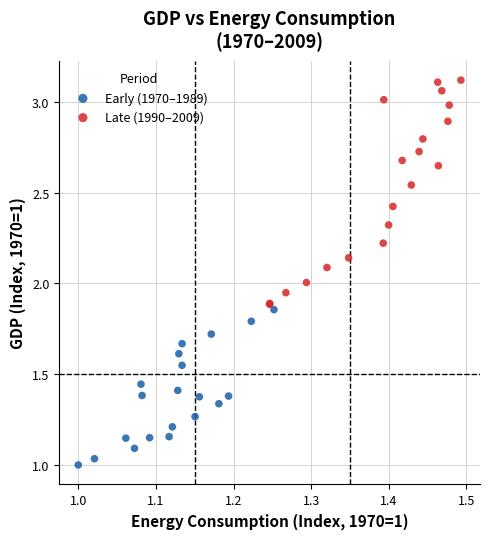

What are all the series names shown in the legend?

Early (1970–1989), Late (1990–2009)